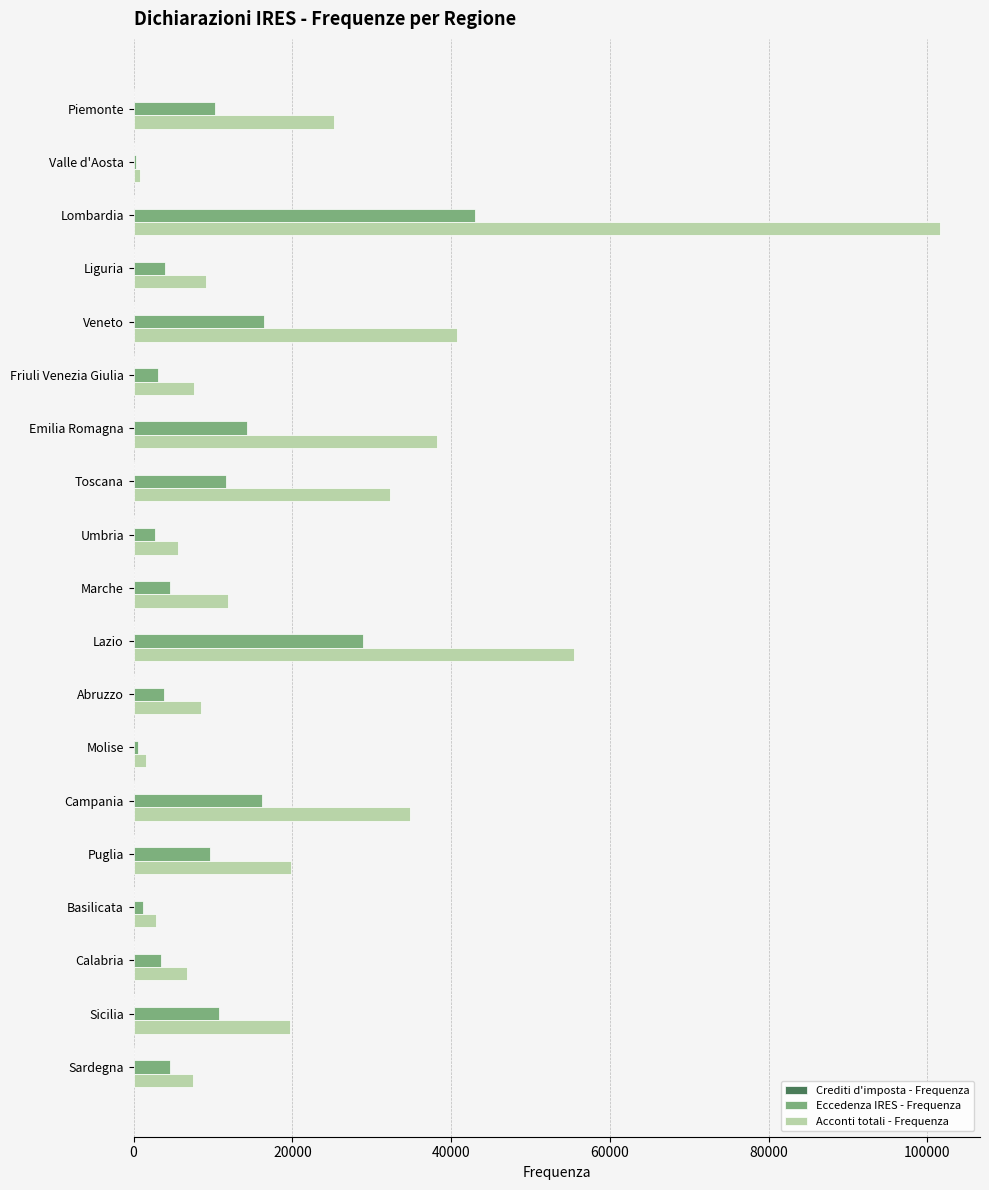

Which series changed the most between Lombardia and Friuli Venezia Giulia?

Acconti totali - Frequenza